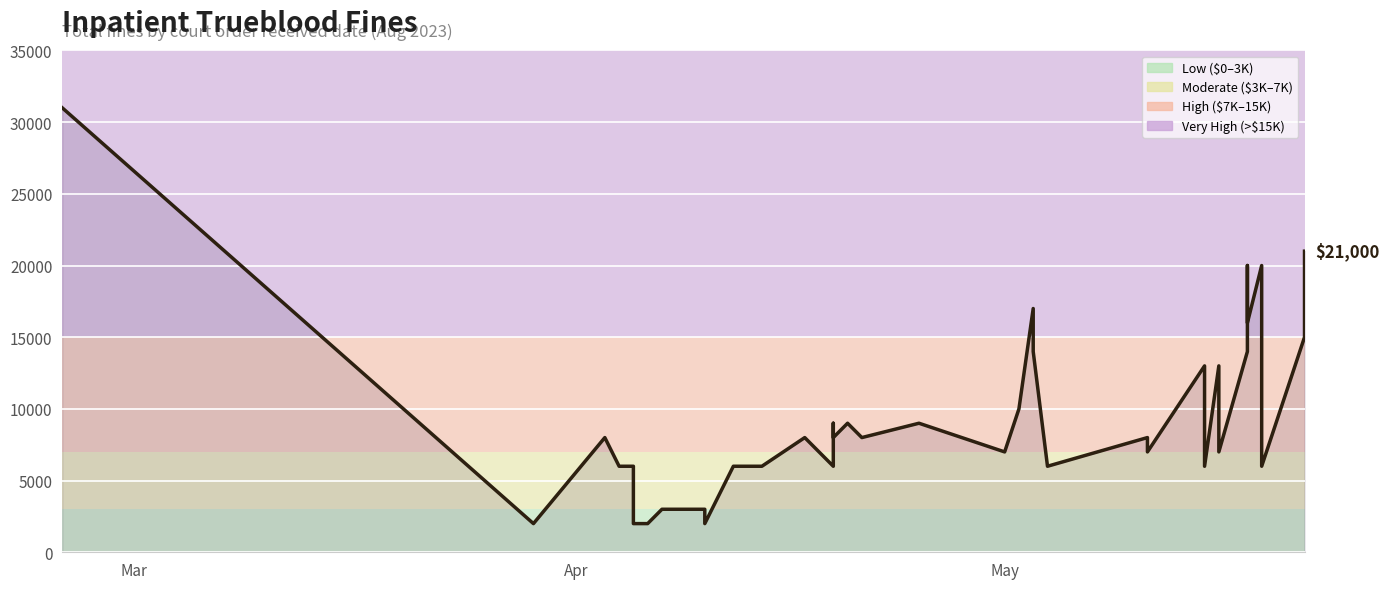

True or false: there are more than 2 points higher than both neighbors.

True